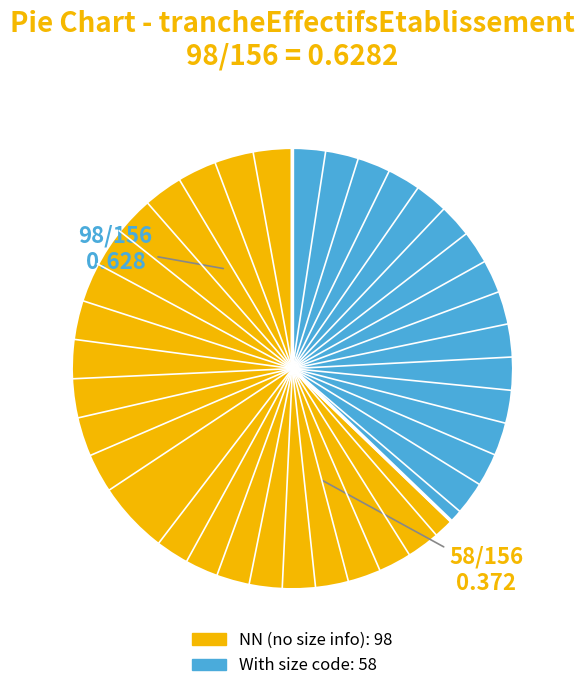

Is there a majority slice in this chart?

Yes